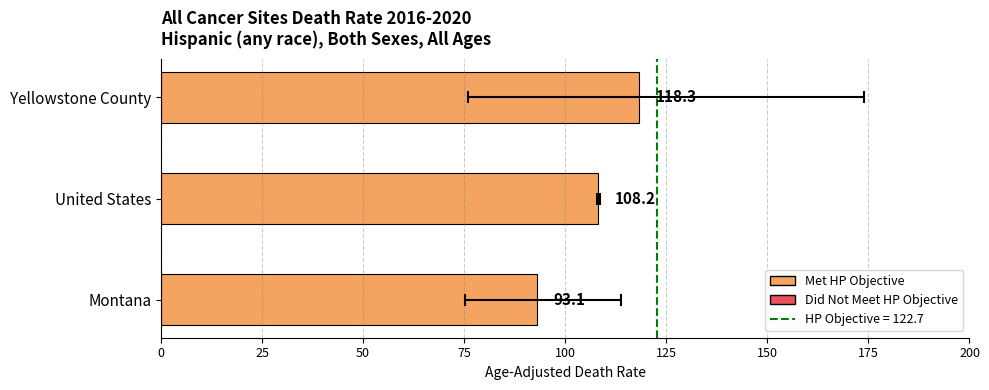

Read the value at Montana.

93.1